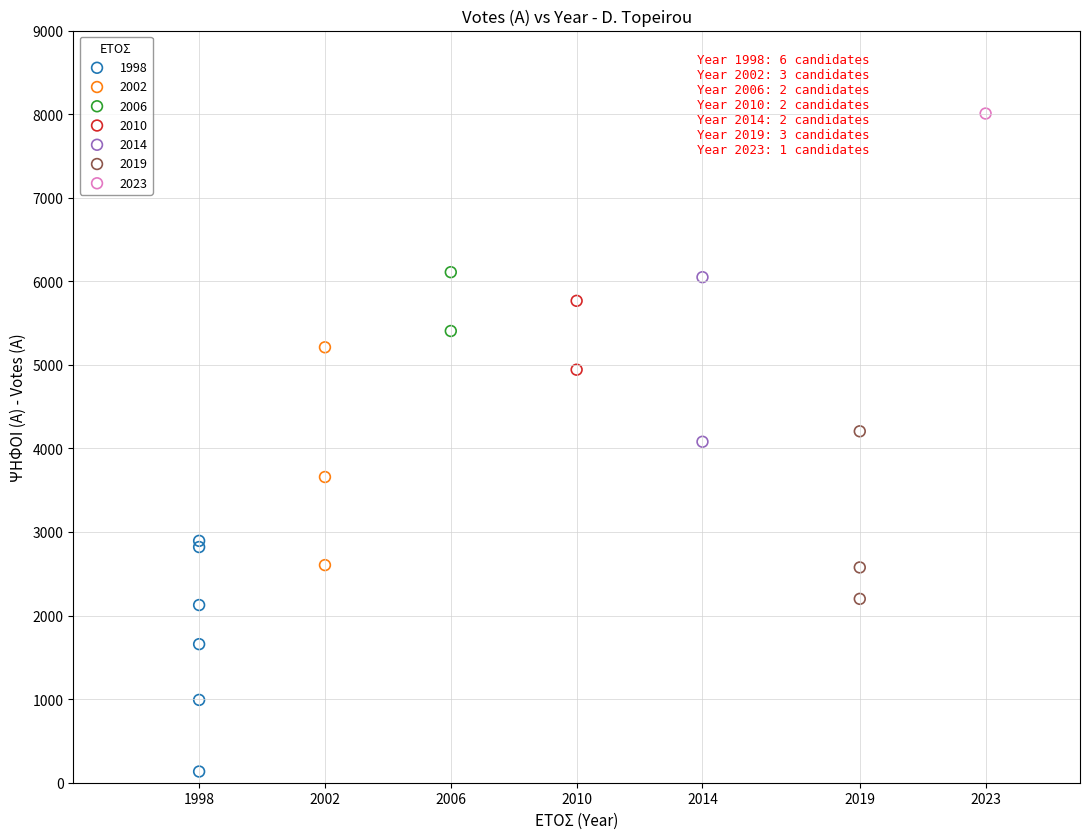

What are all the series names shown in the legend?

1998, 2002, 2006, 2010, 2014, 2019, 2023